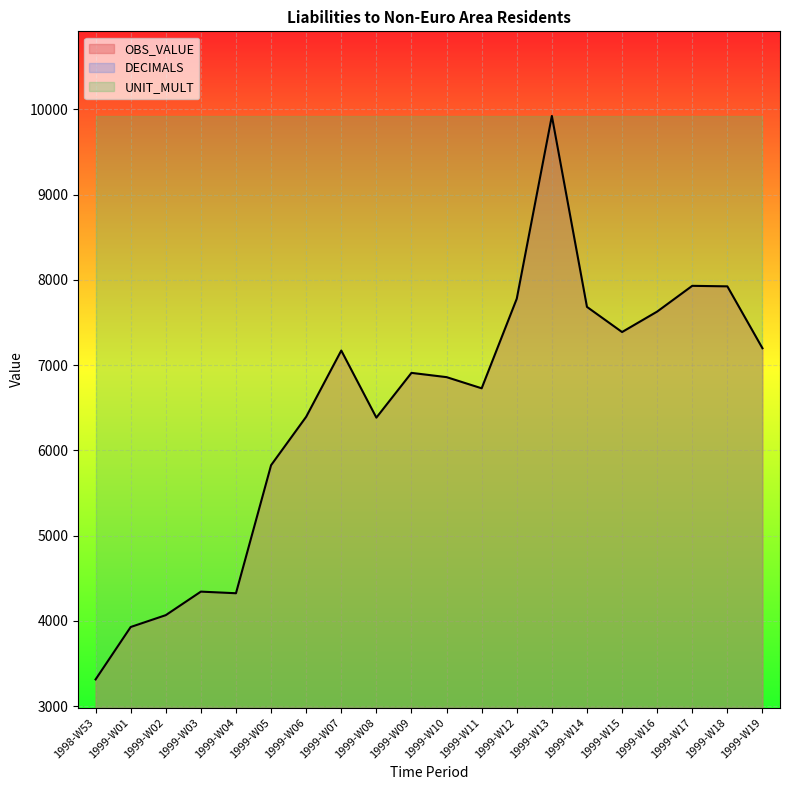

What is the label of the 2nd point from the right?

1999-W18